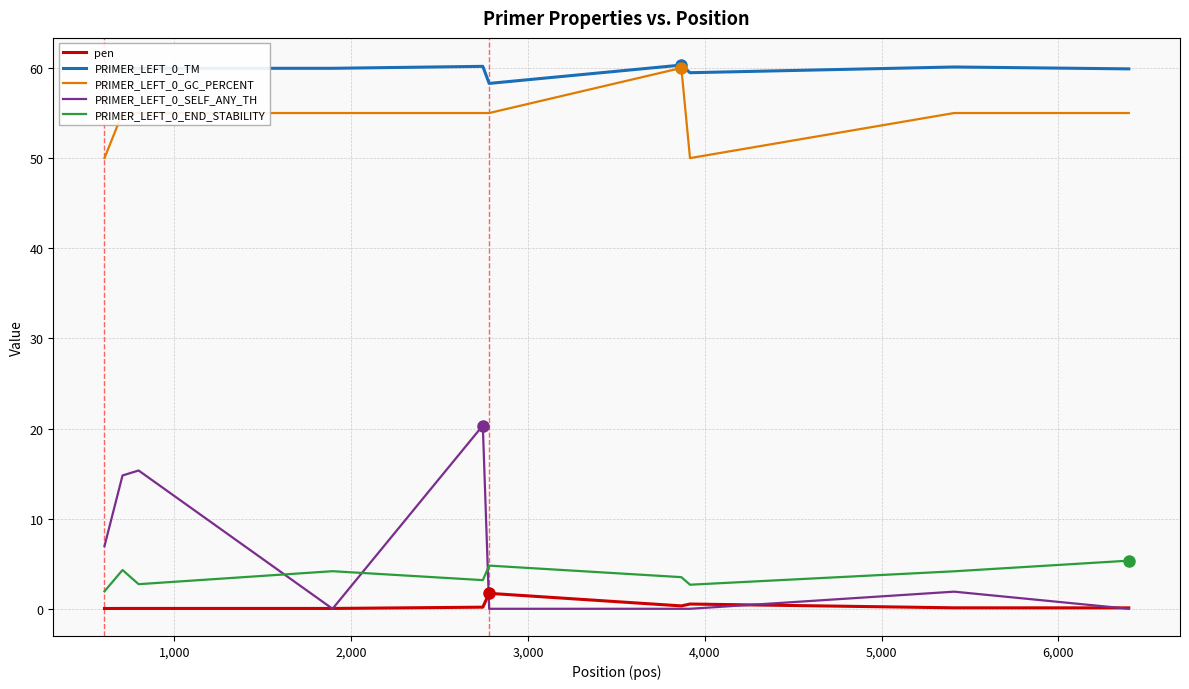

True or false: PRIMER_LEFT_0_TM and PRIMER_LEFT_0_END_STABILITY intersect in this chart.

False